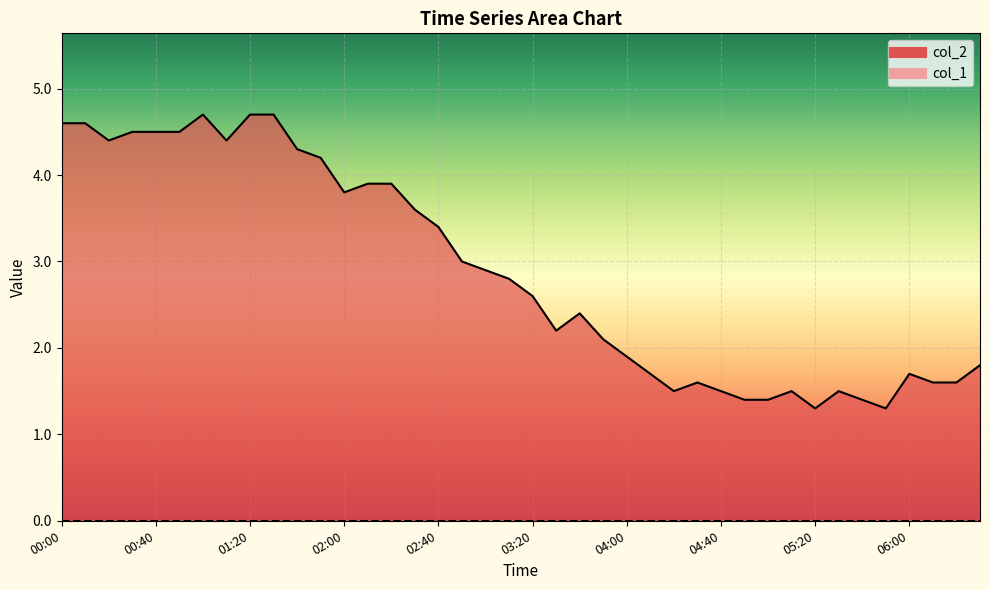

What position from the right is 03:50?

17